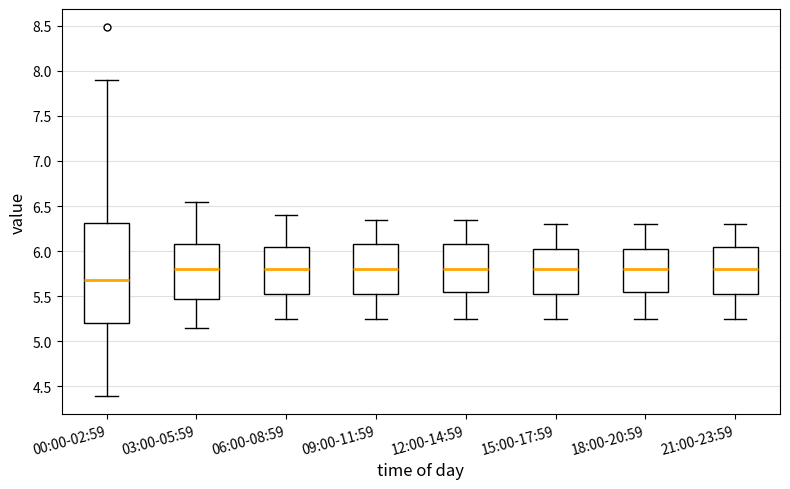

Reading left to right, transcribe this box plot: for each box, give where its median line is, the range the box spans, and where its two whiskers end, as read against the y-axis. The values are not printed on the chart, so give them approximately, as read against the axis.

00:00-02:59: median 5.70, box 5.20 to 6.30, whiskers 4.40 to 7.90
03:00-05:59: median 5.80, box 5.50 to 6.10, whiskers 5.15 to 6.55
06:00-08:59: median 5.80, box 5.55 to 6.05, whiskers 5.25 to 6.40
09:00-11:59: median 5.80, box 5.55 to 6.10, whiskers 5.25 to 6.35
12:00-14:59: median 5.80, box 5.55 to 6.10, whiskers 5.25 to 6.35
15:00-17:59: median 5.80, box 5.55 to 6.05, whiskers 5.25 to 6.30
18:00-20:59: median 5.80, box 5.55 to 6.05, whiskers 5.25 to 6.30
21:00-23:59: median 5.80, box 5.55 to 6.05, whiskers 5.25 to 6.30